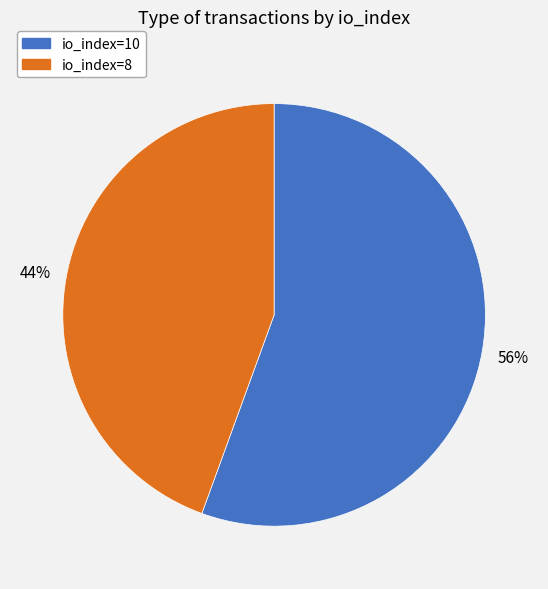

The io_index=10 slice represents 56% of the pie. True or false?

True